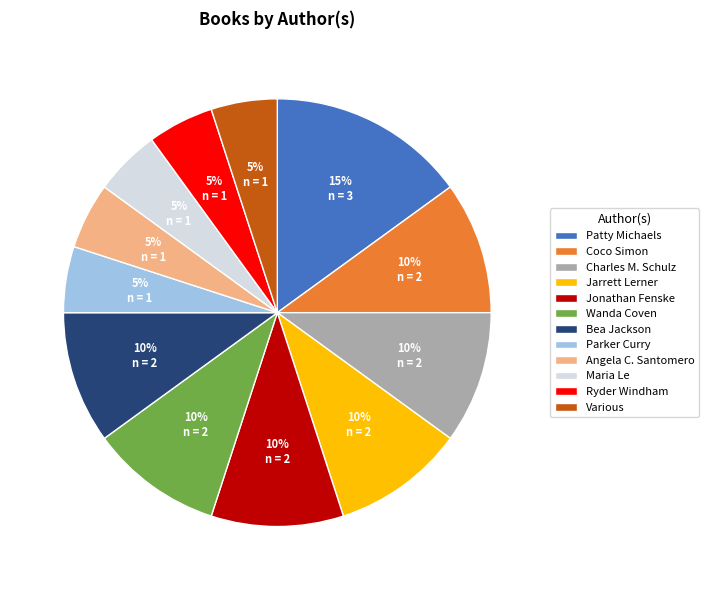

Is it true that Coco Simon is 20% of the pie?

False